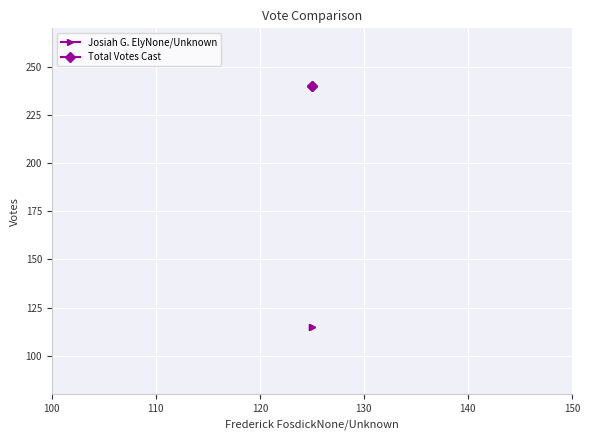

Reading left to right, list all the values displayed in this chart.

Josiah G. ElyNone/Unknown: 115	115
Total Votes Cast: 240	240